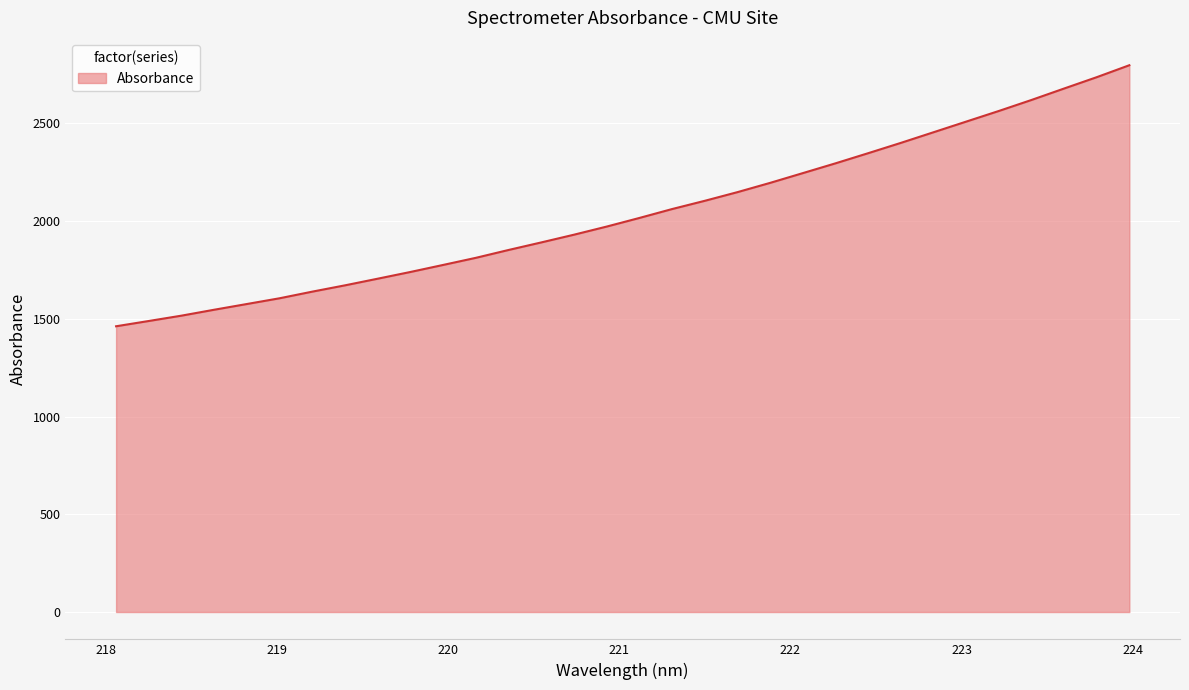

What is the maximum value shown in the chart?

2797.7